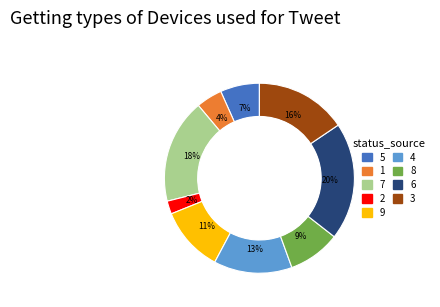

What is the largest slice in the pie chart?

6